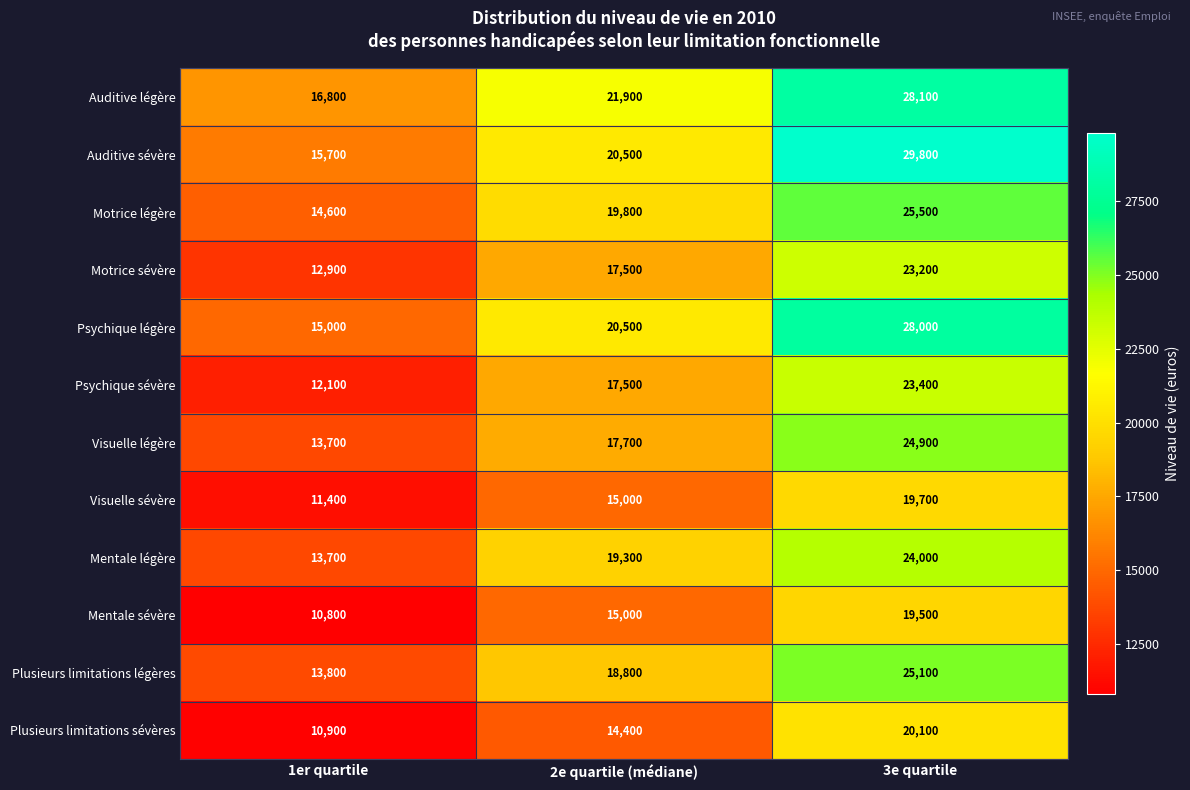

Count the Psychique sévère values in the range 12100 to 23400.

3